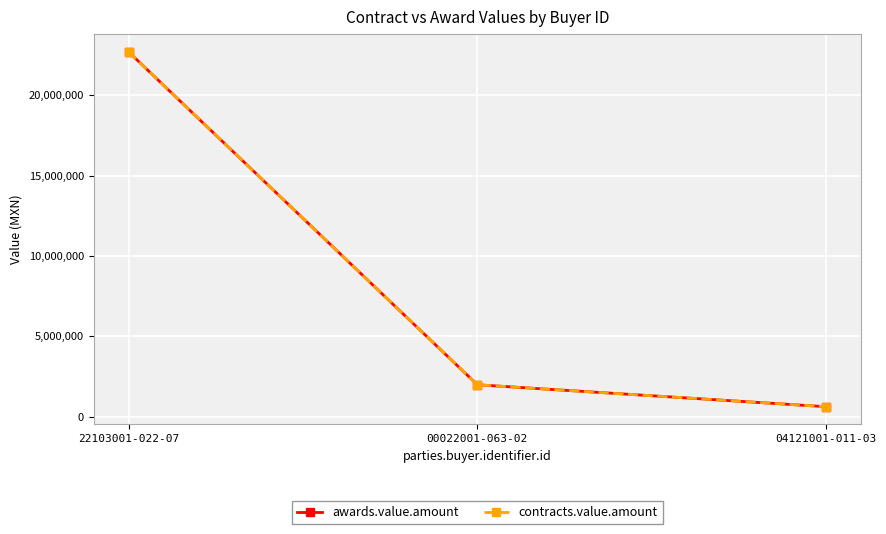

What is the label of the 3rd point from the right?

22103001-022-07